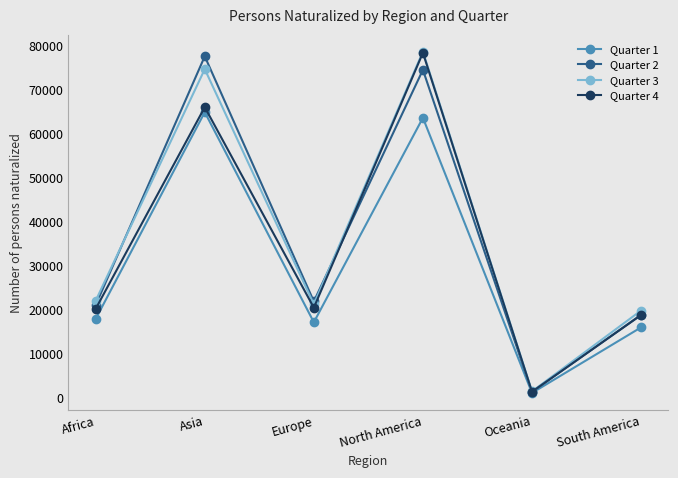

What is the difference between the highest and lowest values at Asia?

12680